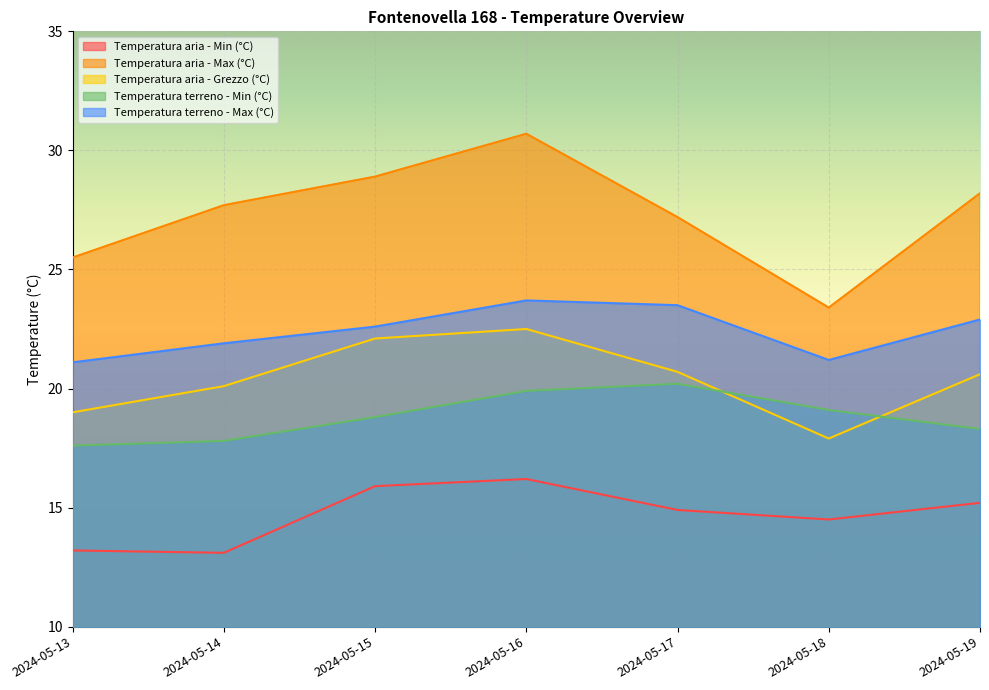

How many interior local valleys does the Temperatura aria - Min (°C) series have?

2